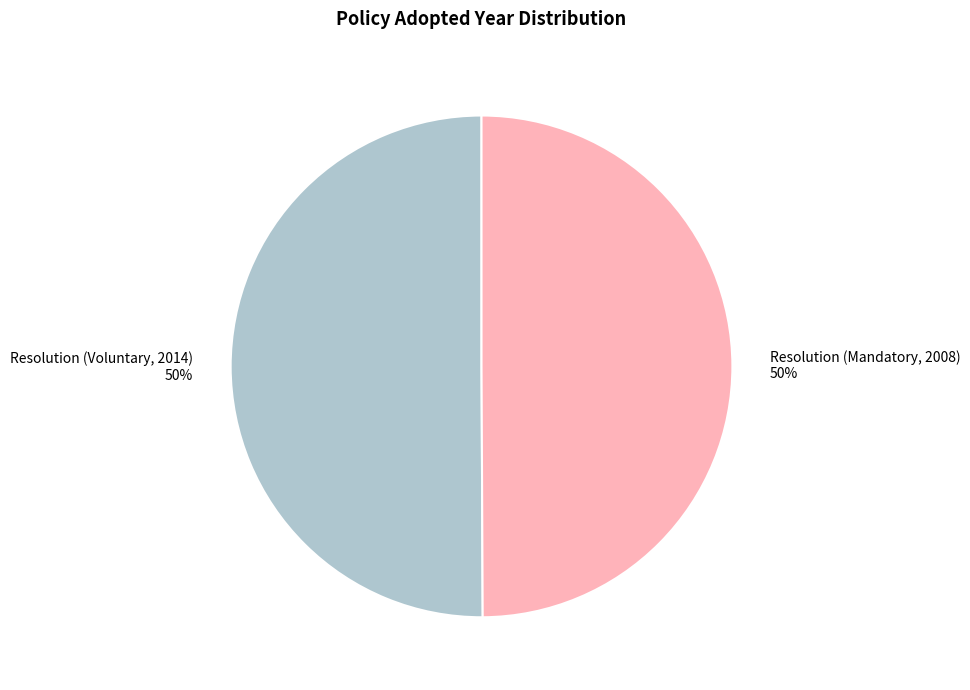

To the nearest percent, what is the combined percentage of Resolution (Mandatory, 2008) and Resolution (Voluntary, 2014)?

100%